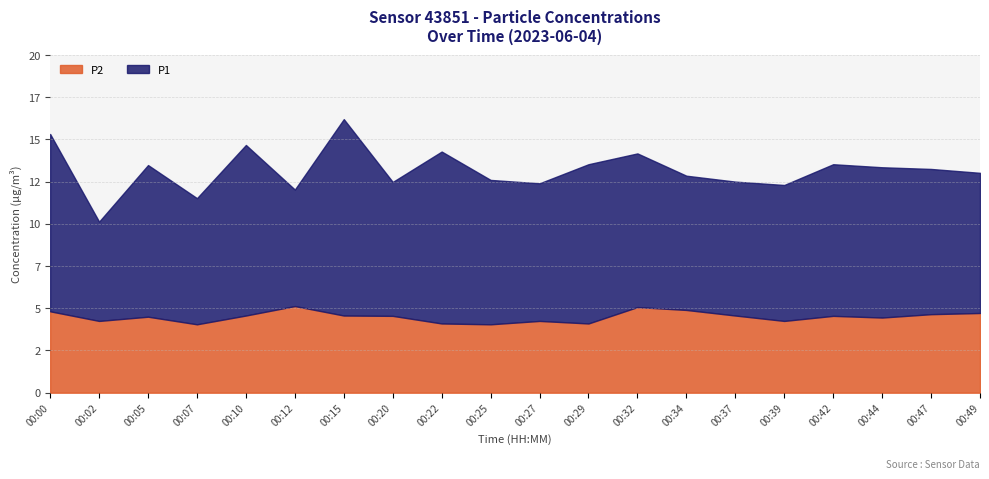

Read the P2 value at 00:34.

4.9